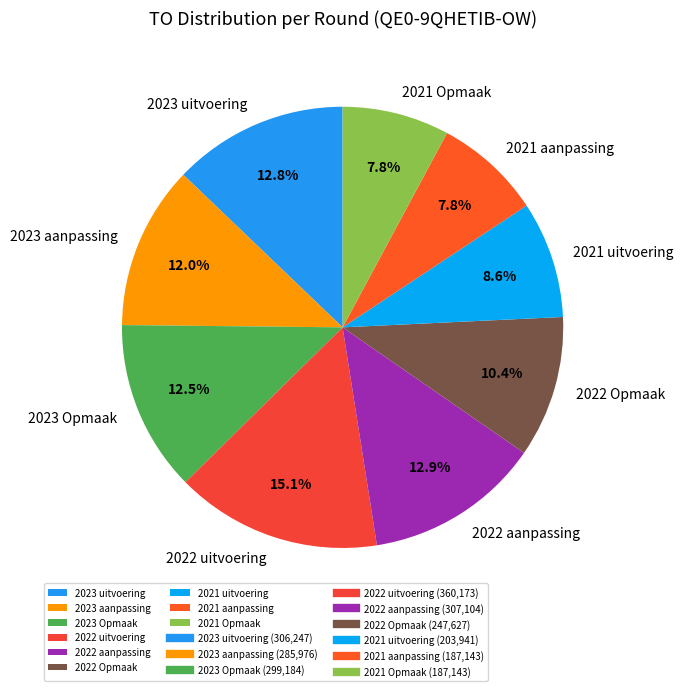

To the nearest percent, what is the difference between the largest and smallest slice percentages?

7%